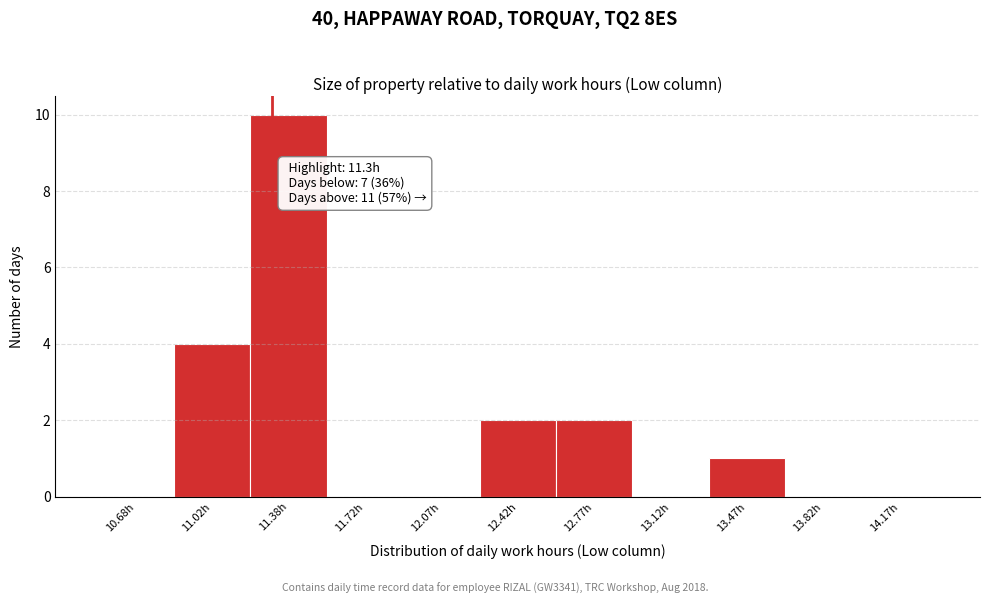

Which range on the x-axis has the tallest bar?

11.20 to 11.55